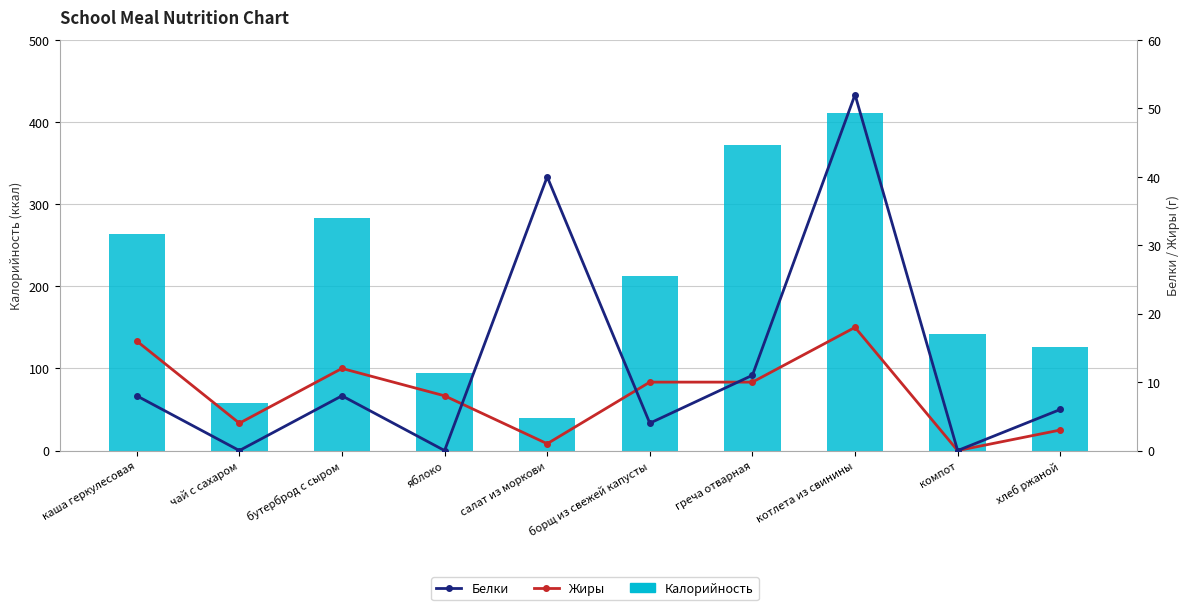

Does the chart contain stacked bars?

No